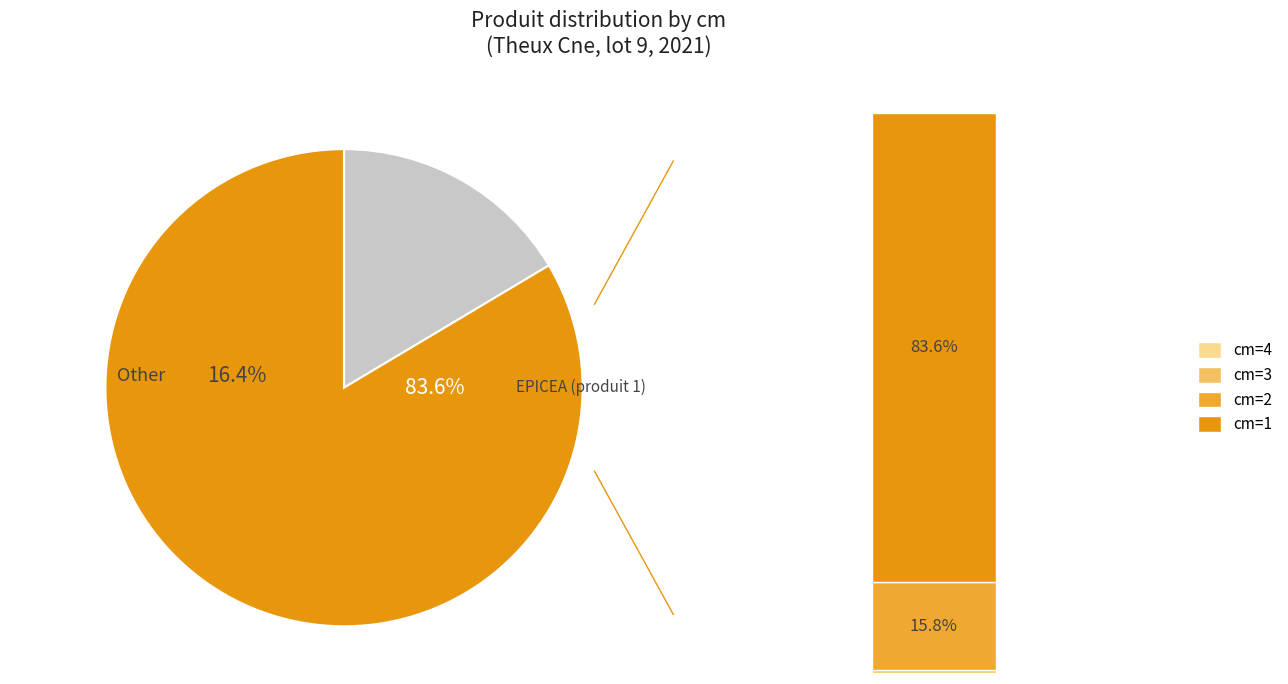

To the nearest percent, what is the average slice percentage?

25%